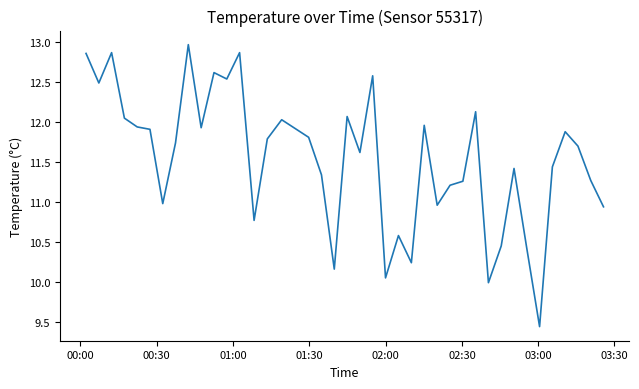

What is the greatest value displayed?

13.0